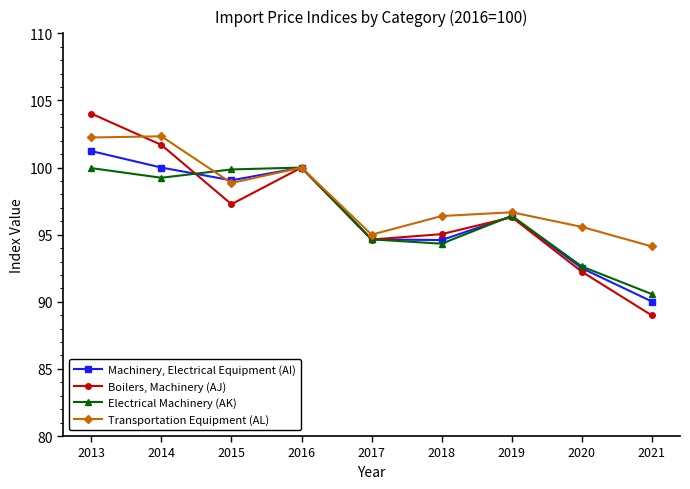

What is the difference between the highest and lowest values at 2014?

3.1